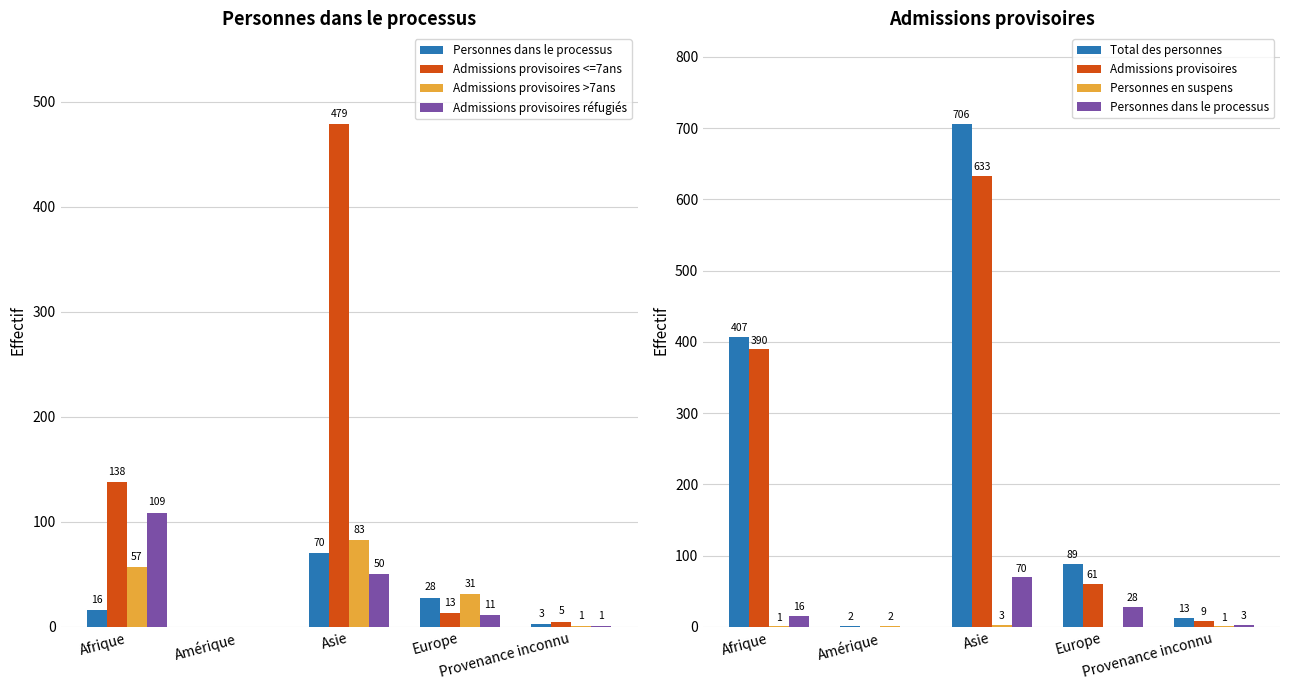

How many data points does each series have?

5